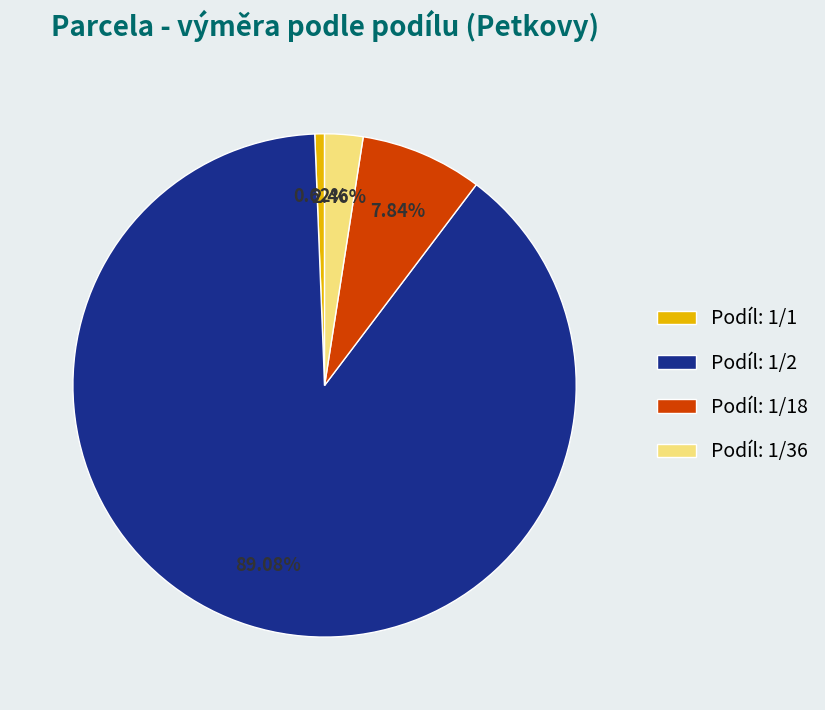

Rank the categories by value from lowest to highest.

Podíl: 1/1, Podíl: 1/36, Podíl: 1/18, Podíl: 1/2